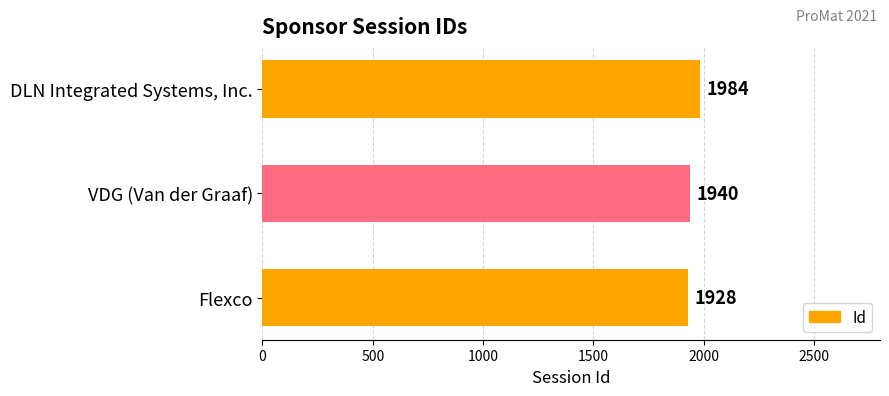

How many values are between 1928 and 1984?

3